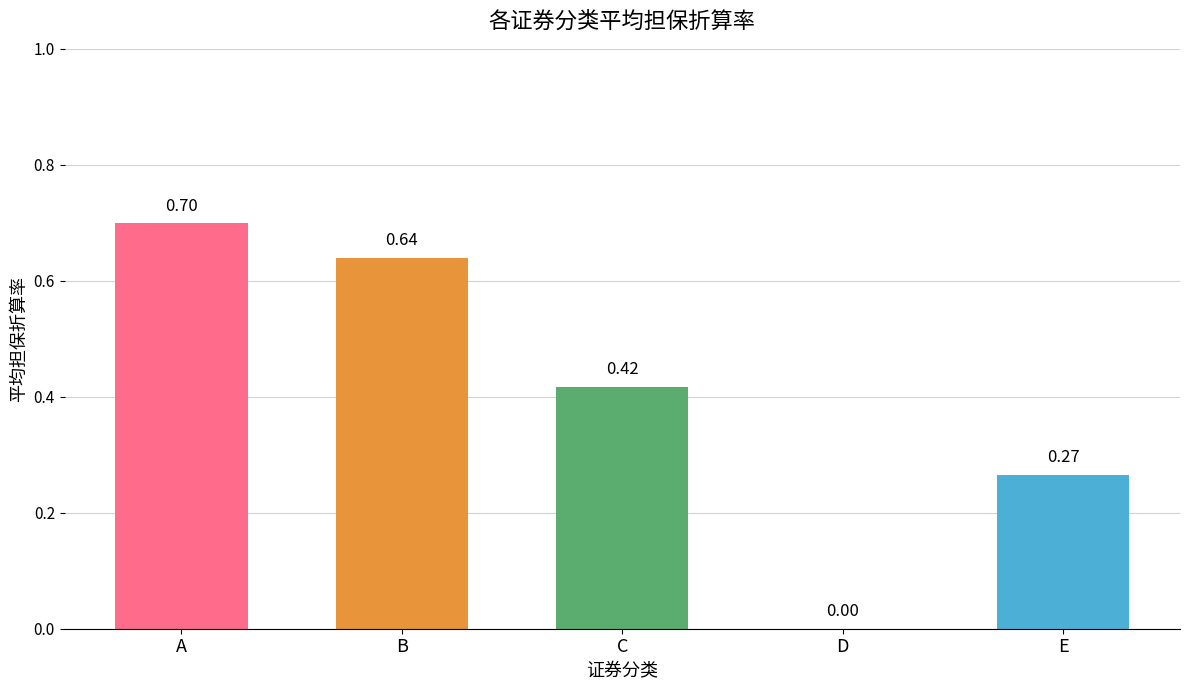

What is the sum of all values?

2.0